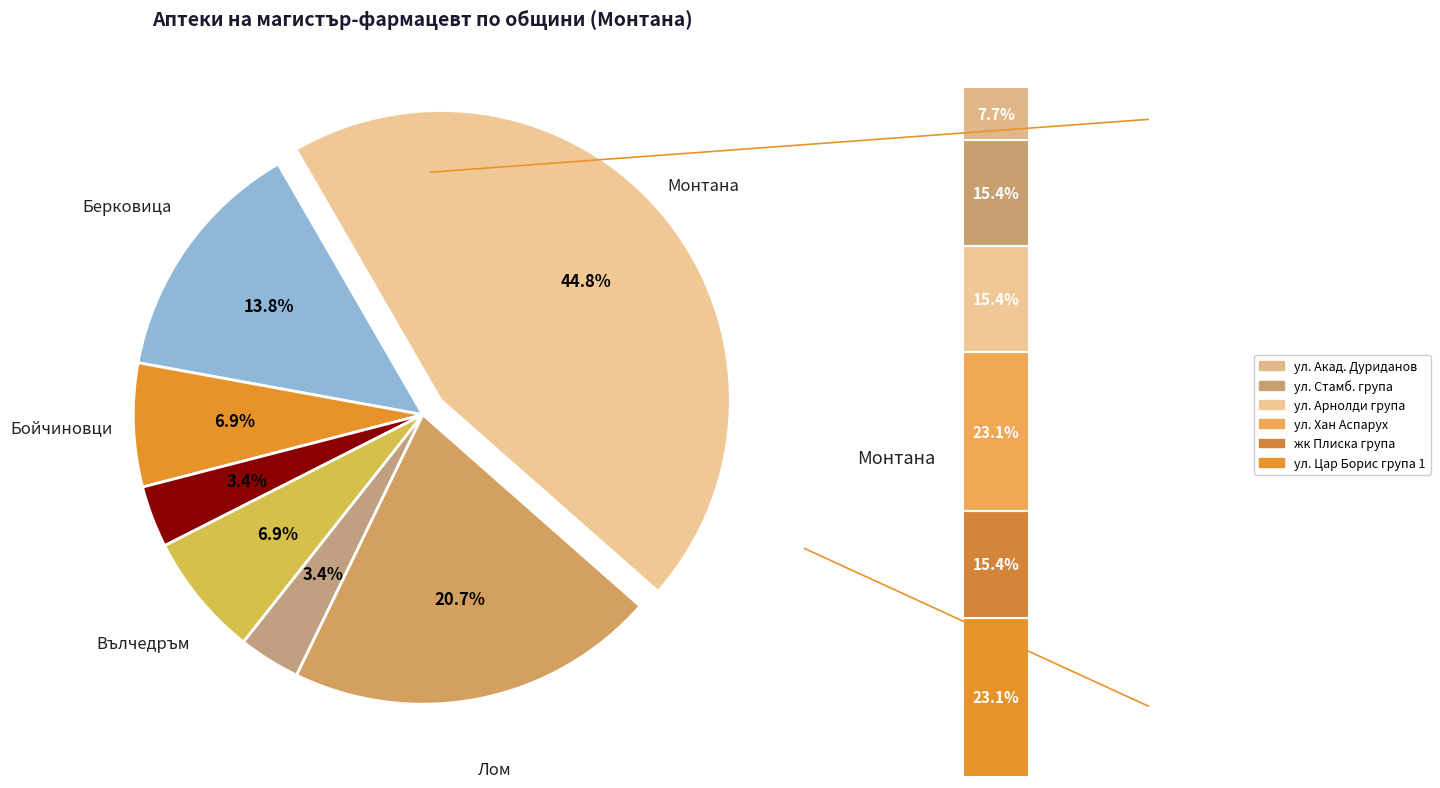

Count the number of slices in the pie.

7